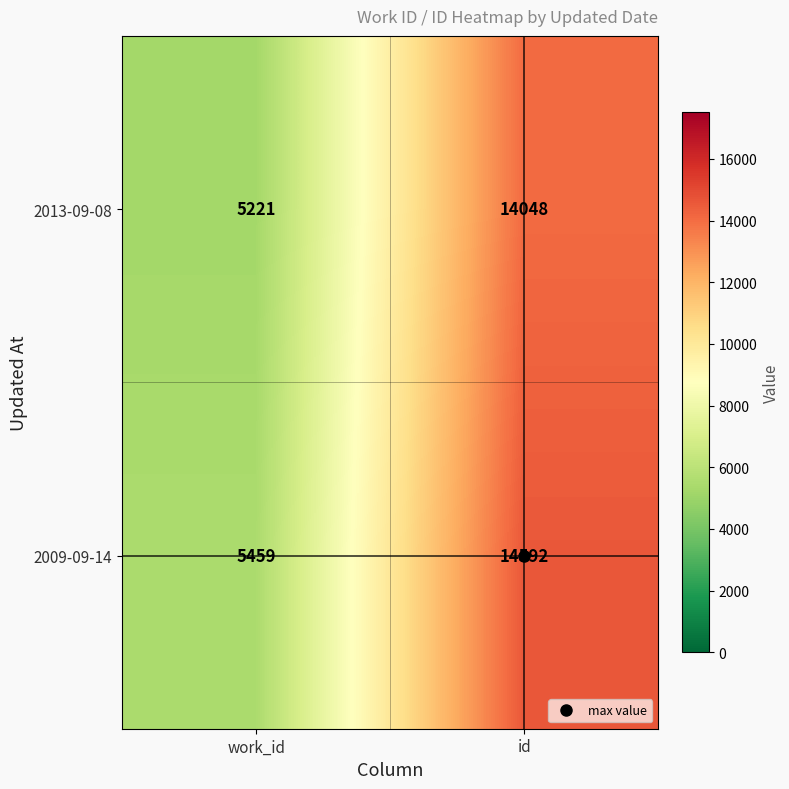

At how many categories does at least one series exceed 5454?

2